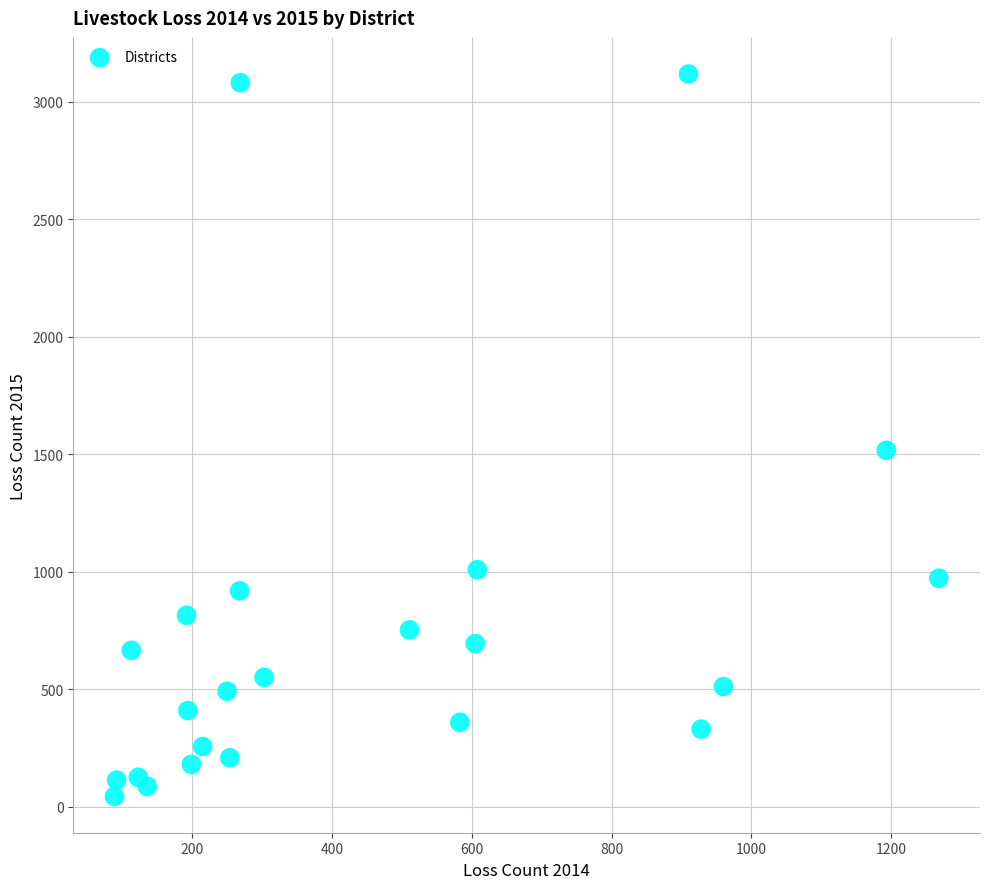

What is the range of Y values (max minus min)?

3074